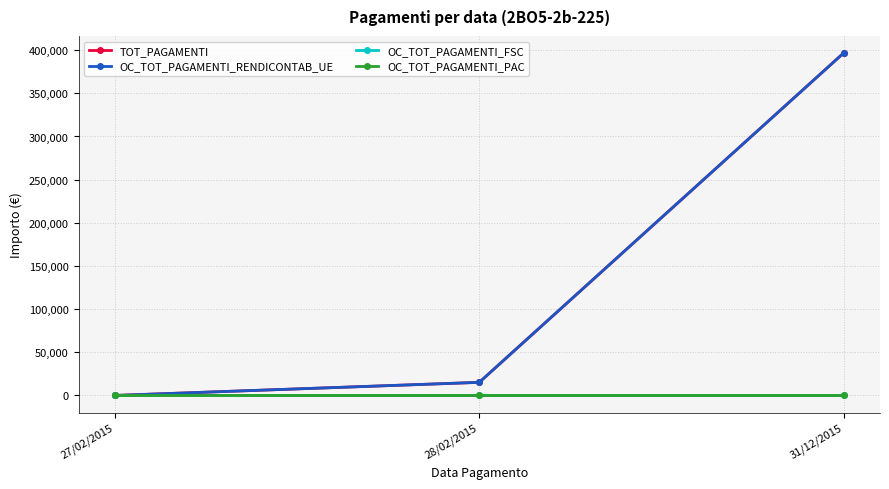

Is this an area chart (filled region under the line)?

No